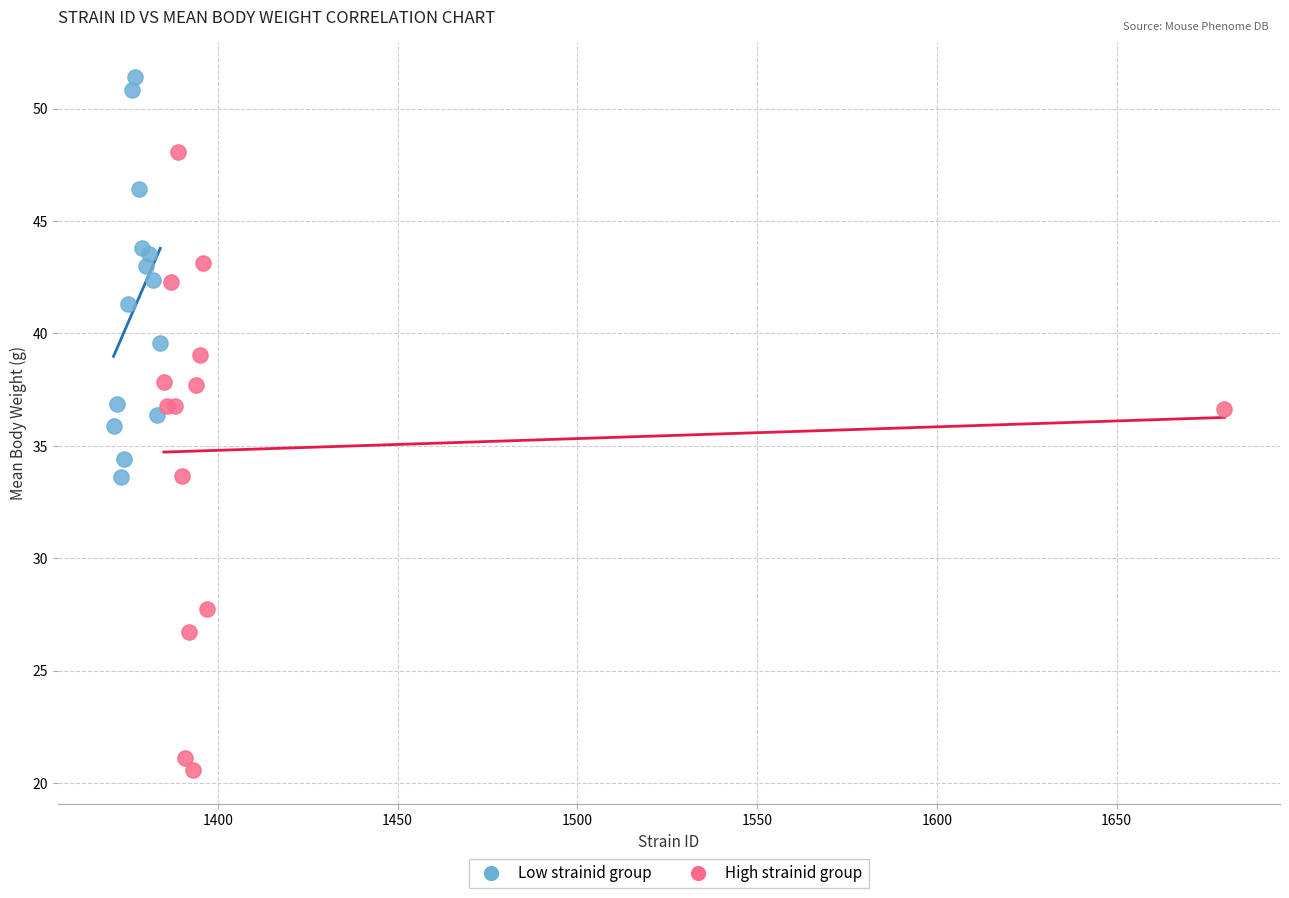

Which series reaches the maximum Y coordinate?

Low strainid group